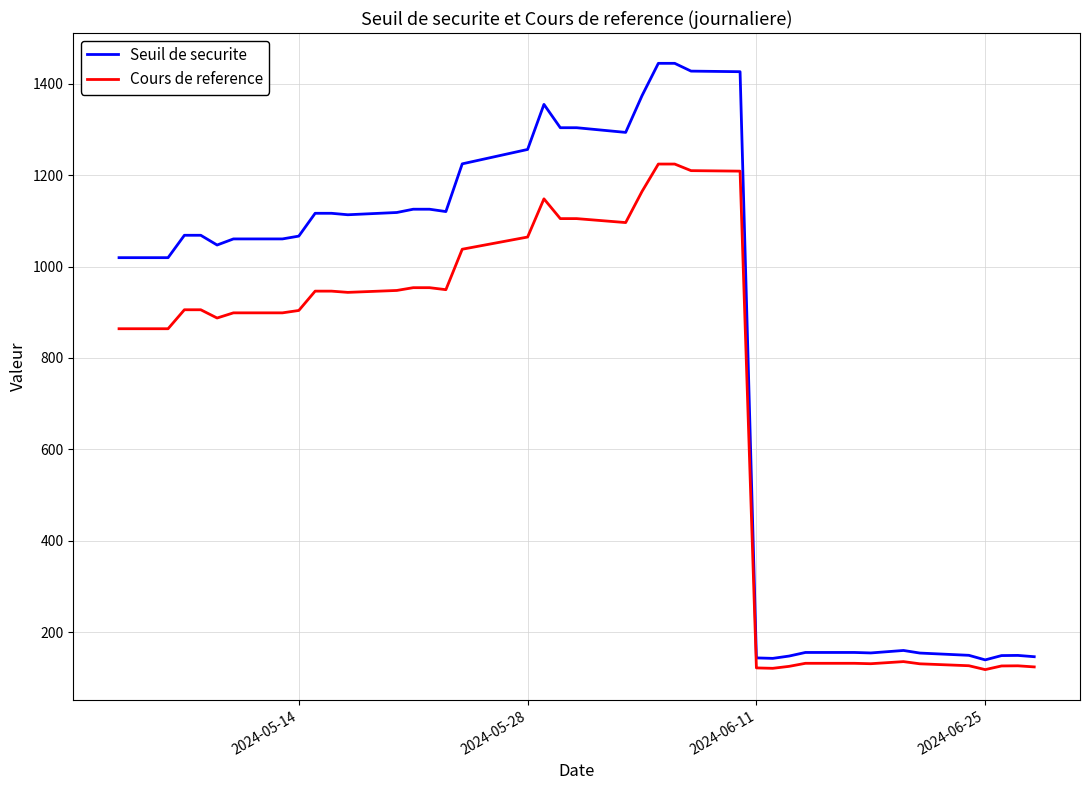

What is the minimum value for Cours de reference?

118.1